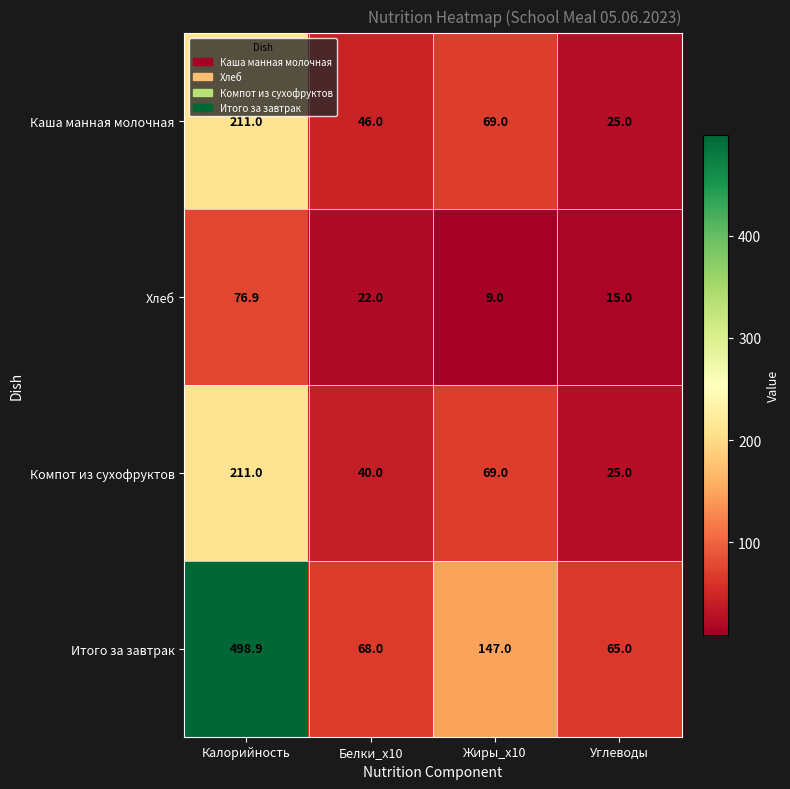

What is the difference between the maximum and minimum values in the Хлеб series?

67.9